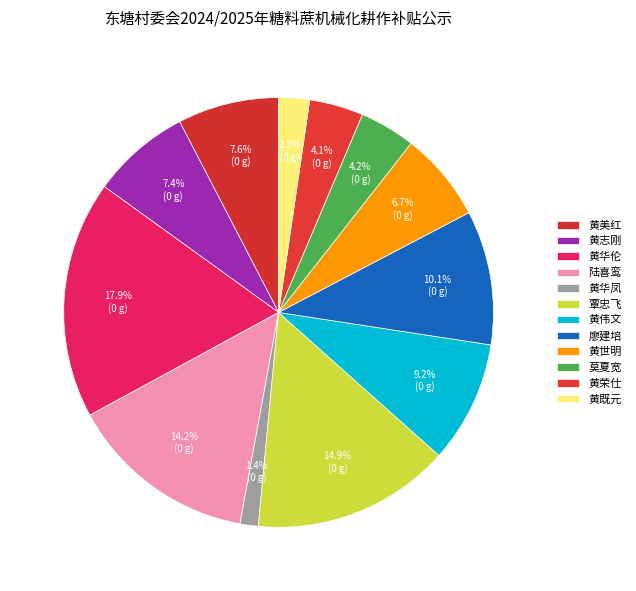

Is there any slice that represents more than half of the pie?

No